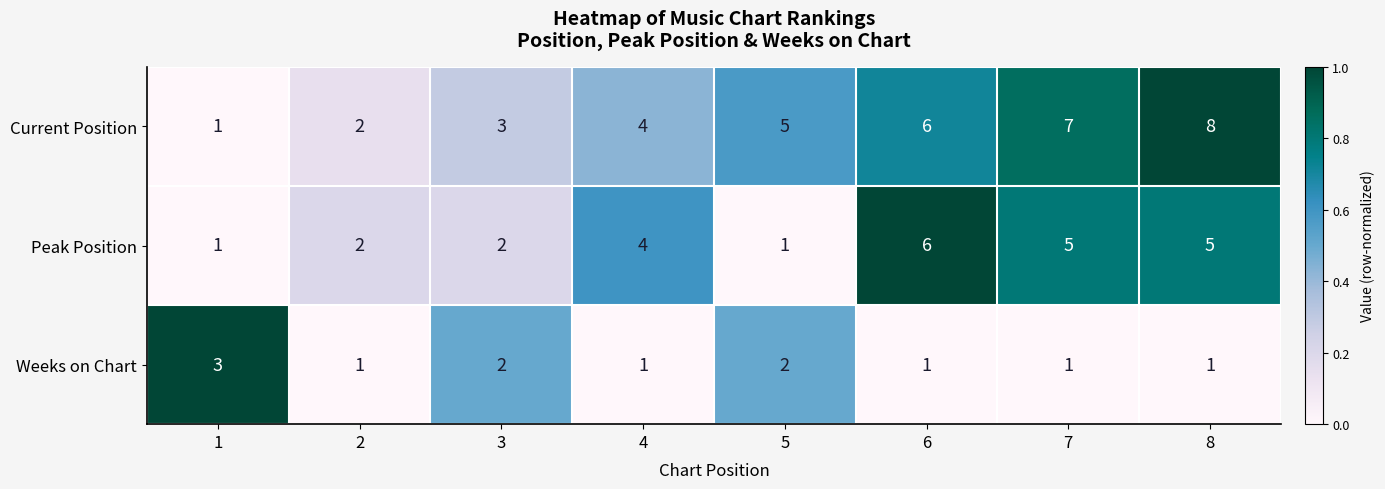

What is the difference between the highest and lowest values at 8?

7